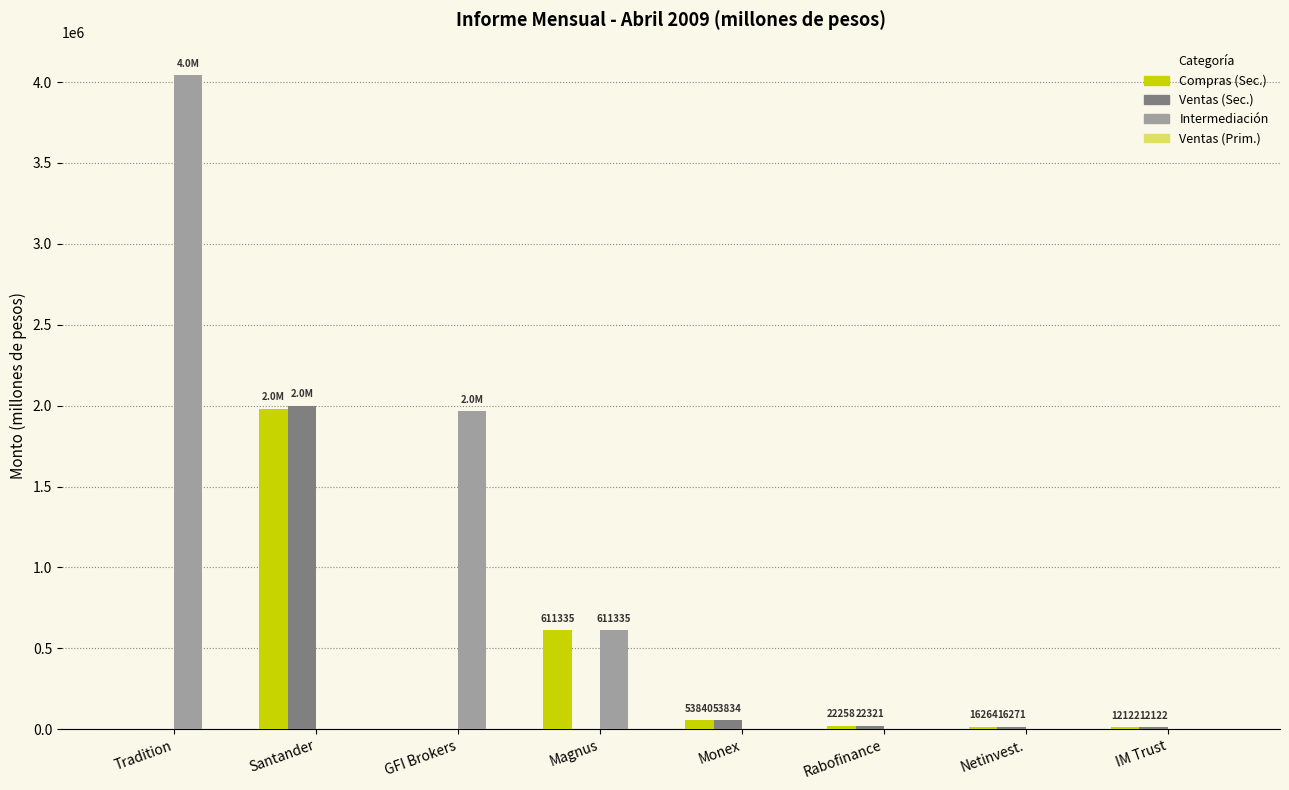

What is the spread (max minus min) of values at GFI Brokers?

1964230.7